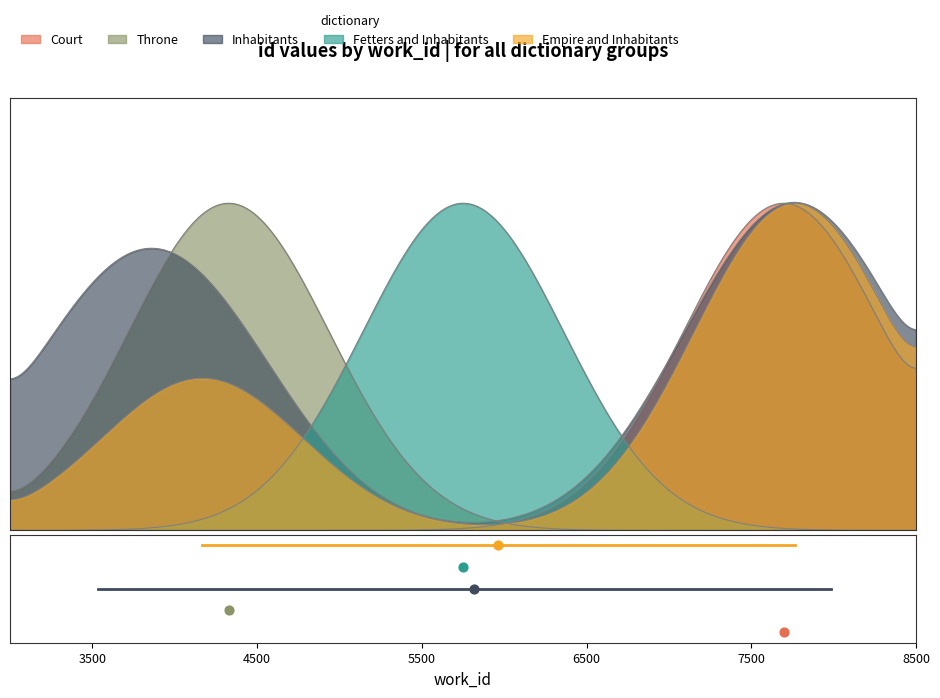

Which series reaches the maximum Y coordinate?

Empire and Inhabitants